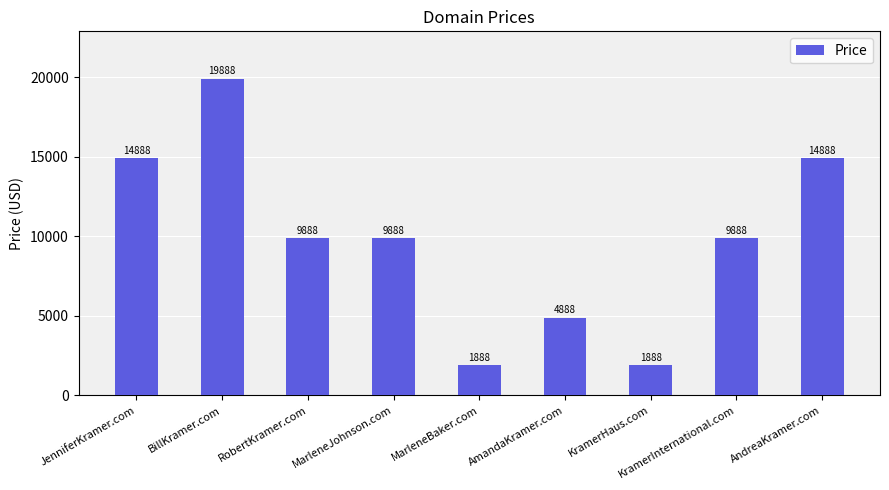

Does the chart contain stacked bars?

No